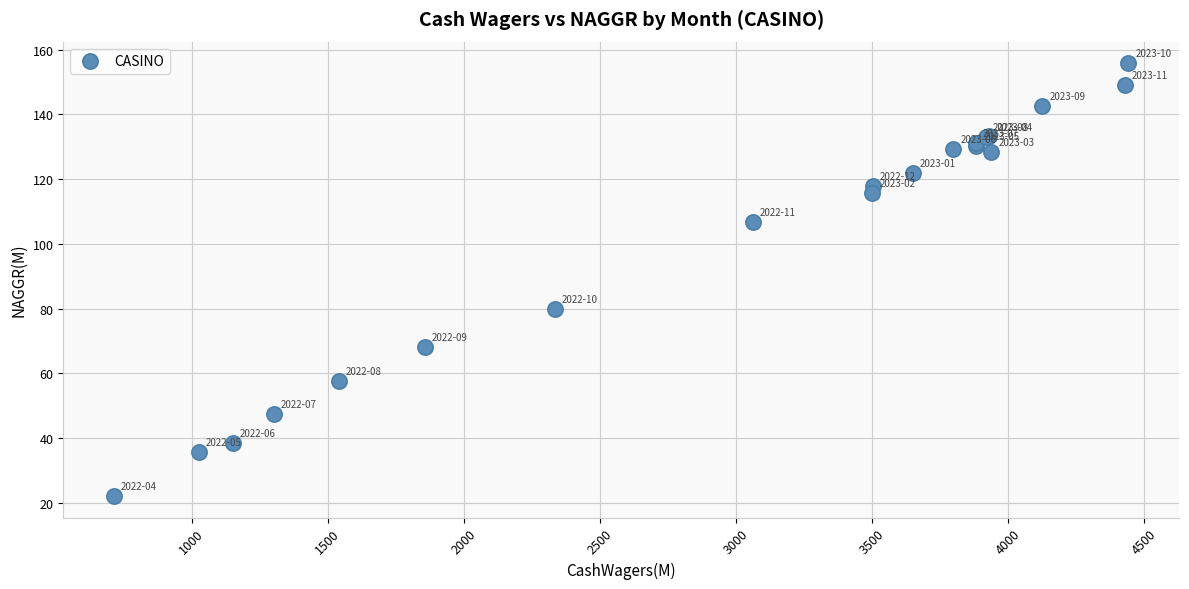

What Y value in the scatter plot is closest to 89?

79.8